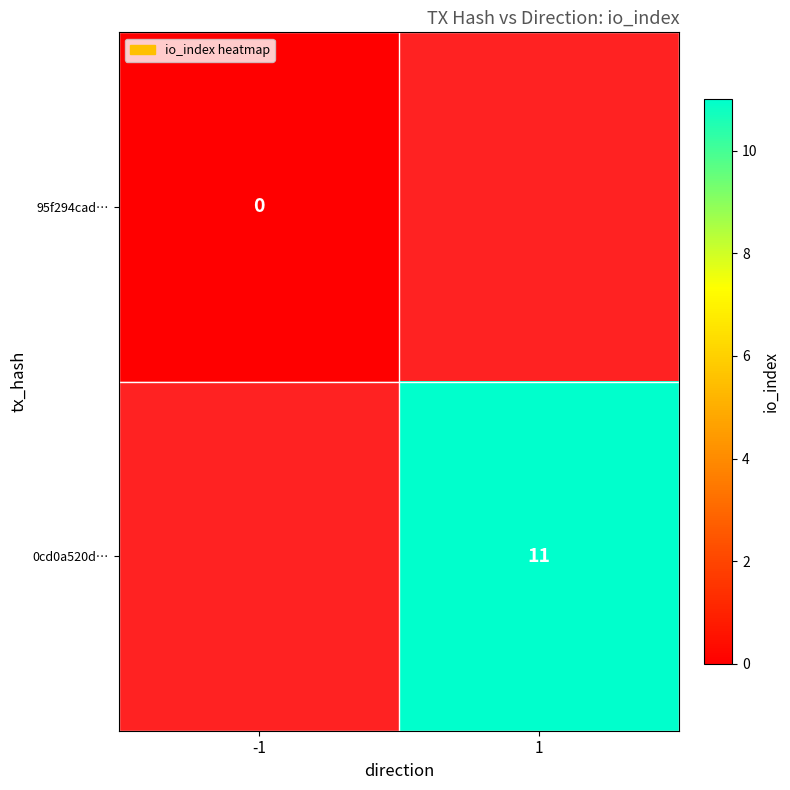

Is the value of 95f294cad… at -1 greater than the value of 0cd0a520d… at 1?

No